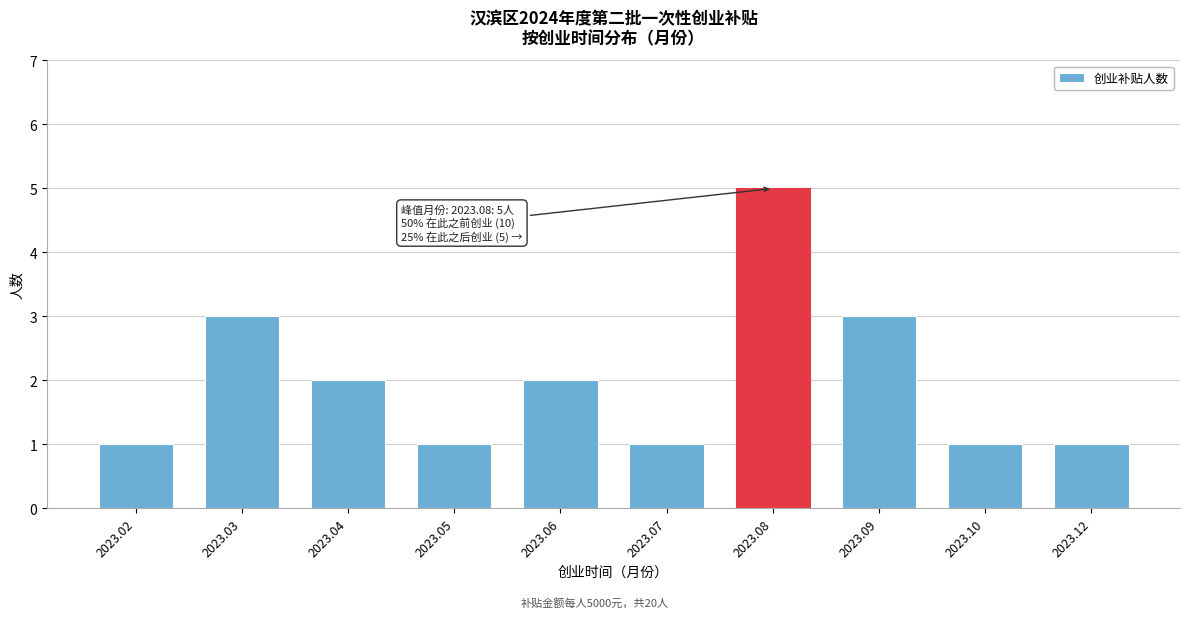

Reading left to right, extract all data points from this chart.

1	3	2	1	2	1	5	3	1	1